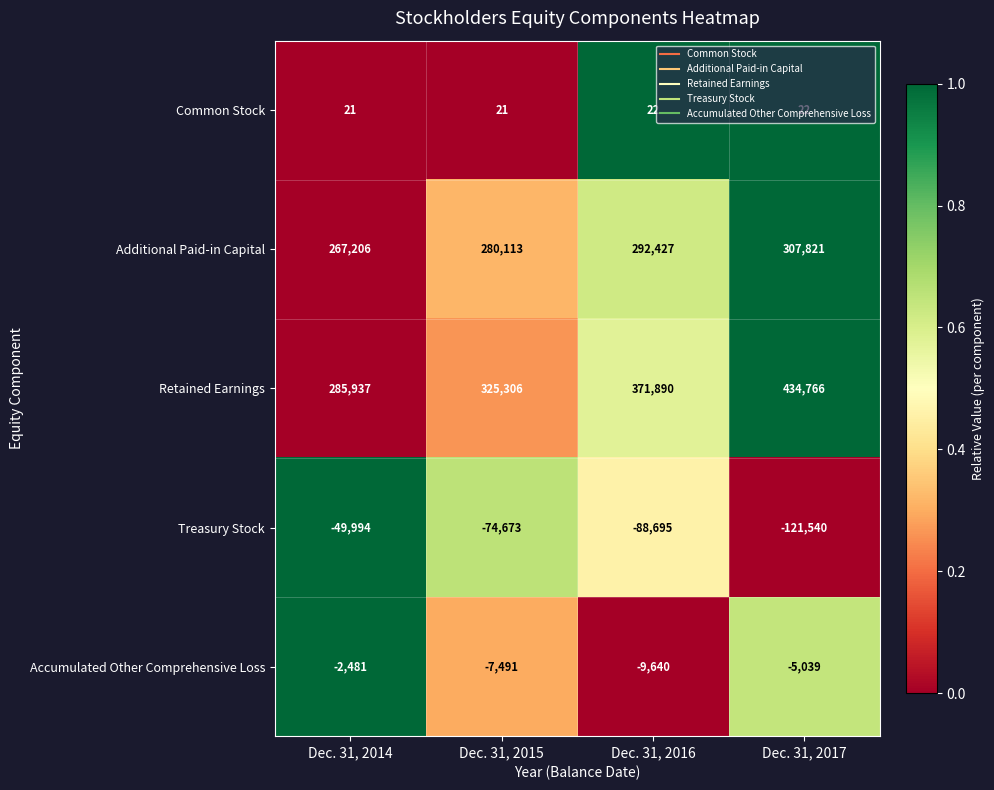

Rank the series at Dec. 31, 2016 from lowest to highest value.

Treasury Stock, Accumulated Other Comprehensive Loss, Common Stock, Additional Paid-in Capital, Retained Earnings